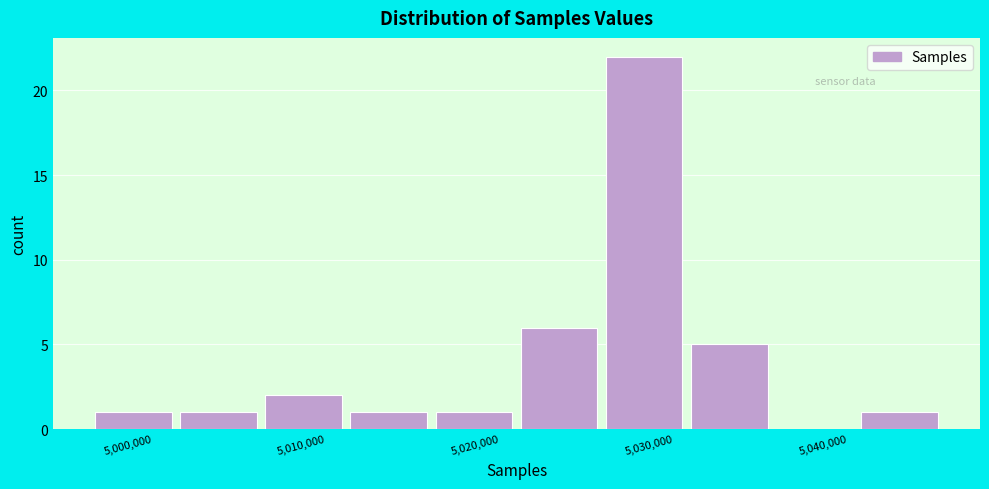

Which range on the x-axis has the tallest bar?

5027000 to 5032000